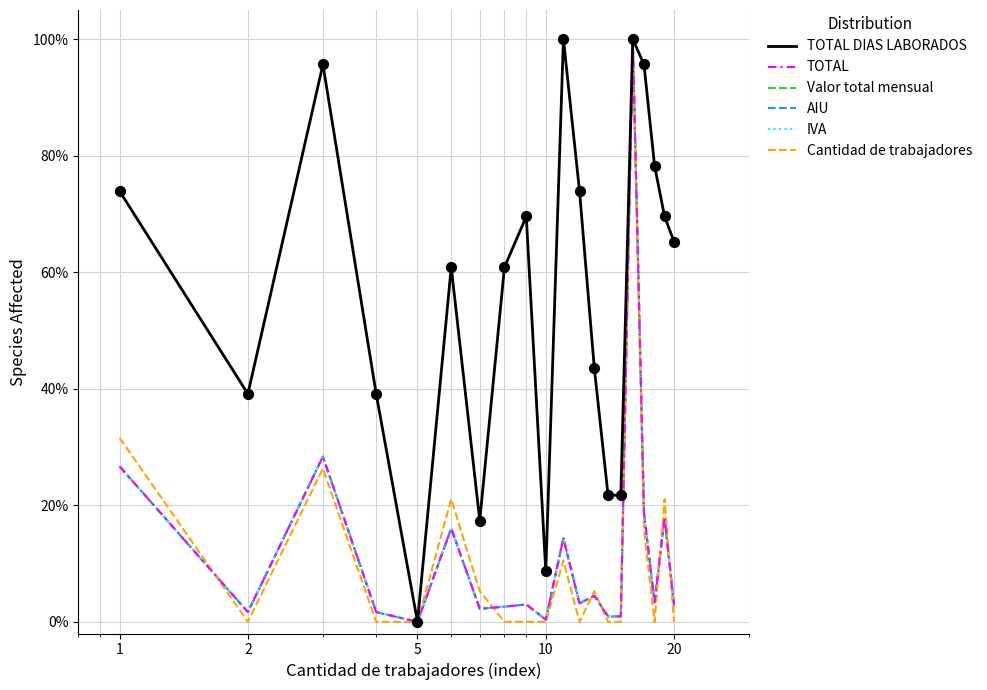

At how many categories does at least one series exceed 18?

17